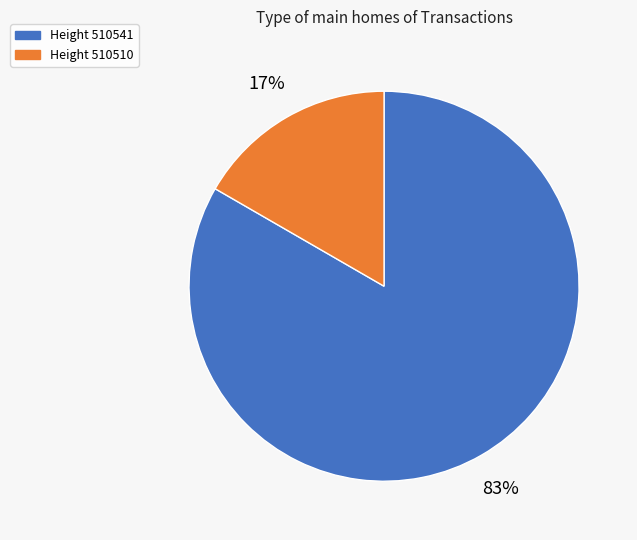

What is the smallest slice in the pie chart?

Height 510510